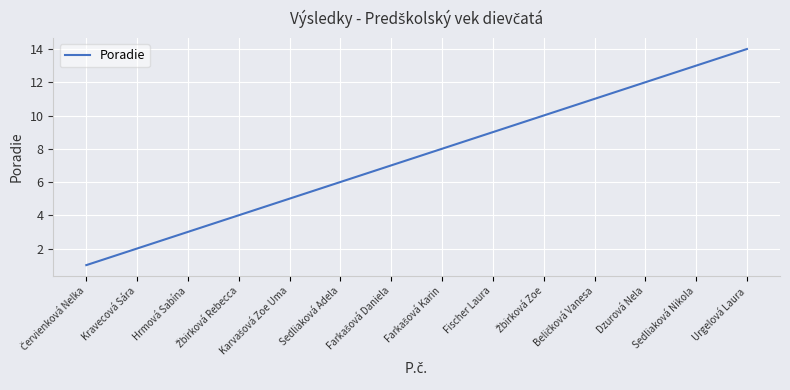

What is the sum of all values?

105